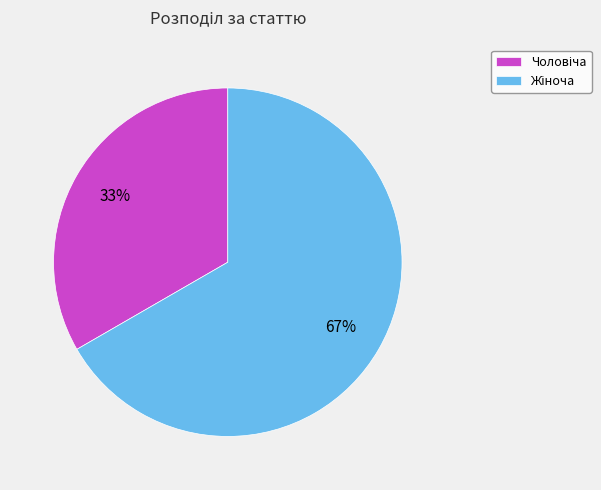

To the nearest percent, what is the average slice percentage?

50%